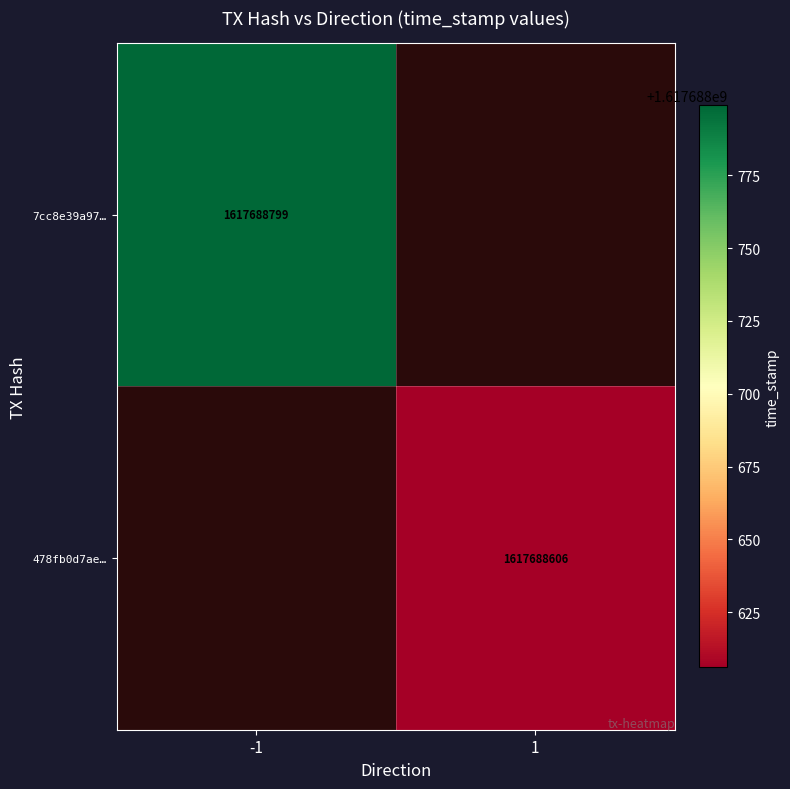

Reading left to right, transcribe all the data shown in this chart.

7cc8e39a979806927f984044807635ea1abc74b: direction=-1	time_stamp=1617688799
478fb0d7ae39f07380a2ed44f47923c7158102f: direction=1	time_stamp=1617688606